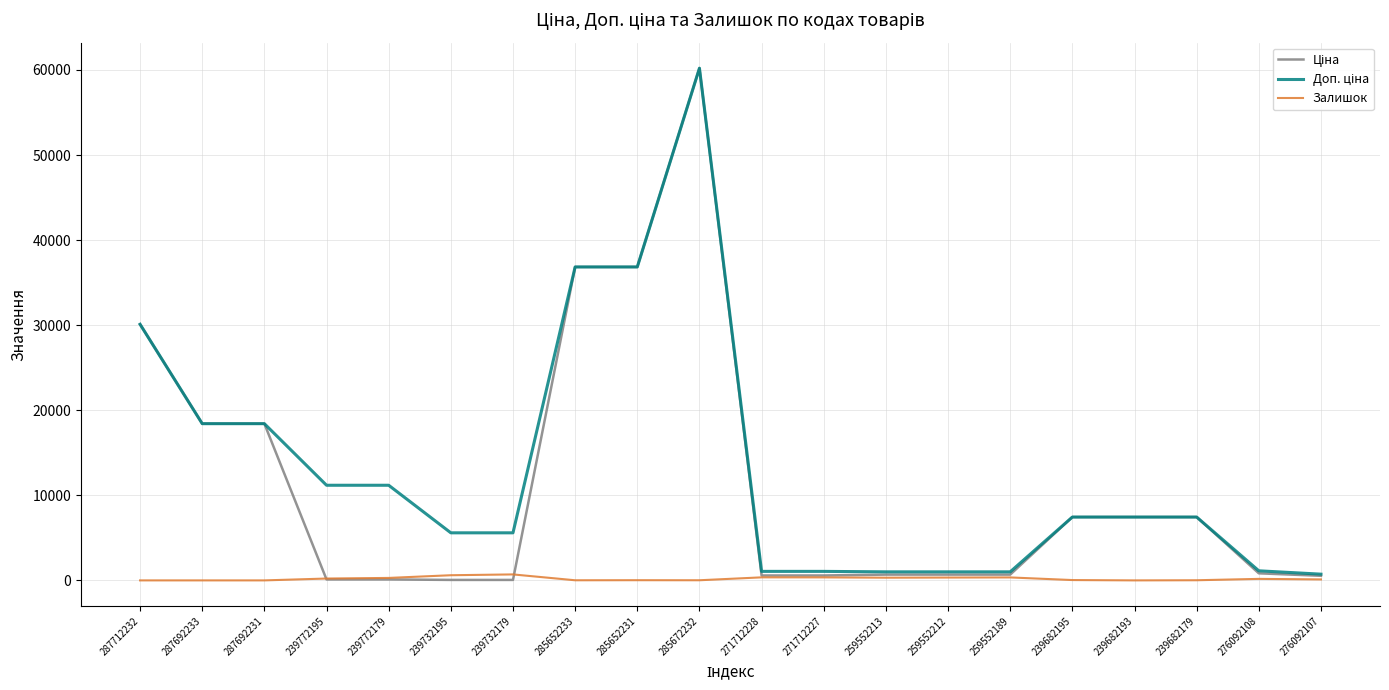

At which category is the sum across all series the highest?

285672232